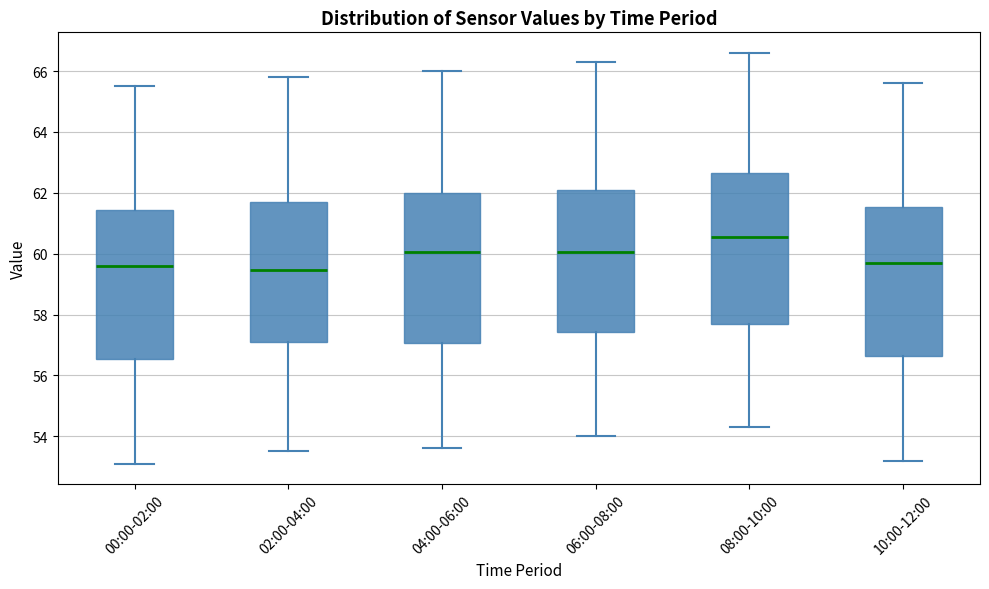

Reading left to right, transcribe this box plot: for each box, give where its median line is, the range the box spans, and where its two whiskers end, as read against the y-axis. The values are not printed on the chart, so give them approximately, as read against the axis.

00:00-02:00: median 59.6, box 56.6 to 61.4, whiskers 53.2 to 65.6
02:00-04:00: median 59.4, box 57.2 to 61.8, whiskers 53.6 to 65.8
04:00-06:00: median 60.0, box 57.0 to 62.0, whiskers 53.6 to 66.0
06:00-08:00: median 60.0, box 57.4 to 62.2, whiskers 54.0 to 66.4
08:00-10:00: median 60.6, box 57.6 to 62.6, whiskers 54.4 to 66.6
10:00-12:00: median 59.8, box 56.6 to 61.6, whiskers 53.2 to 65.6